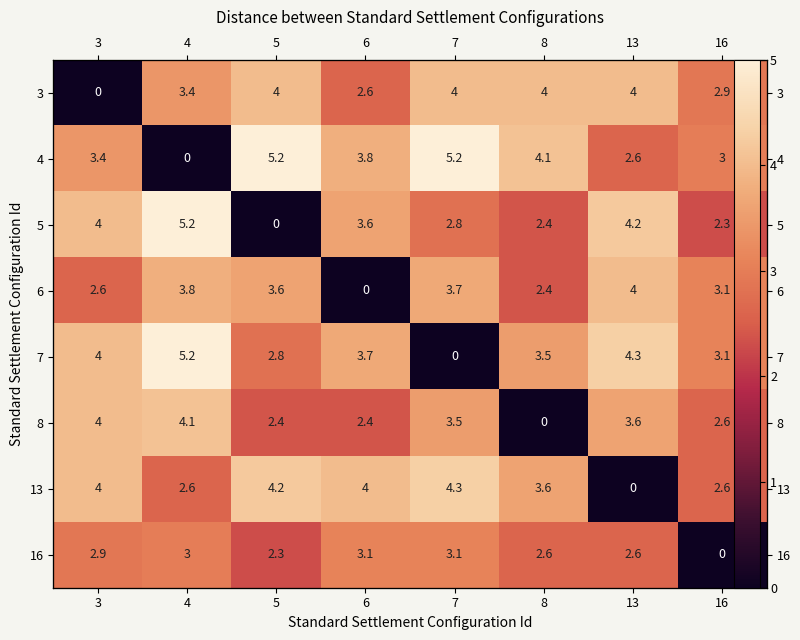

What is the average value of the 16 series?

2.5